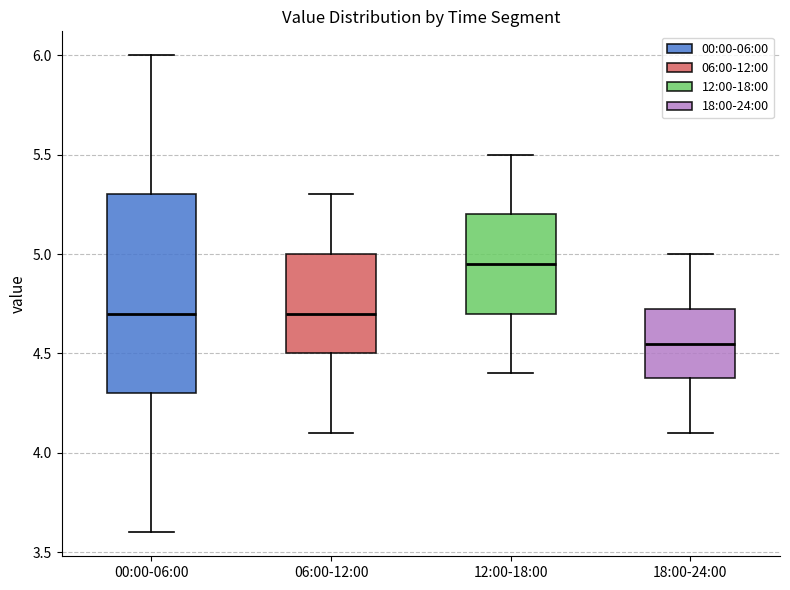

Reading left to right, transcribe this box plot: for each box, give where its median line is, the range the box spans, and where its two whiskers end, as read against the y-axis. The values are not printed on the chart, so give them approximately, as read against the axis.

00:00-06:00: median 4.70, box 4.30 to 5.30, whiskers 3.60 to 6.00
06:00-12:00: median 4.70, box 4.50 to 5.00, whiskers 4.10 to 5.30
12:00-18:00: median 4.95, box 4.70 to 5.20, whiskers 4.40 to 5.50
18:00-24:00: median 4.55, box 4.40 to 4.75, whiskers 4.10 to 5.00